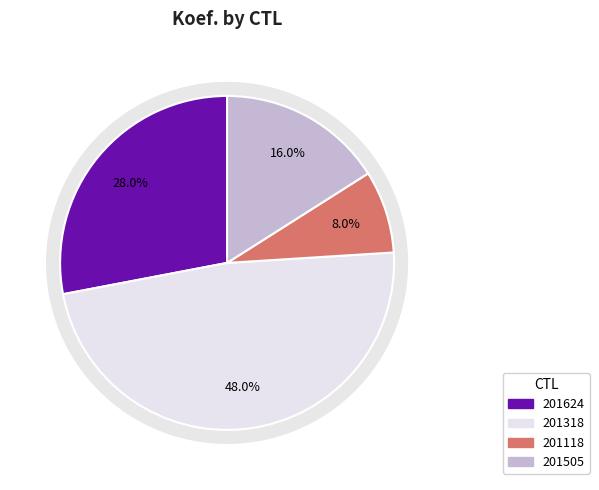

True or false: 201118 accounts for 8% of the total.

True